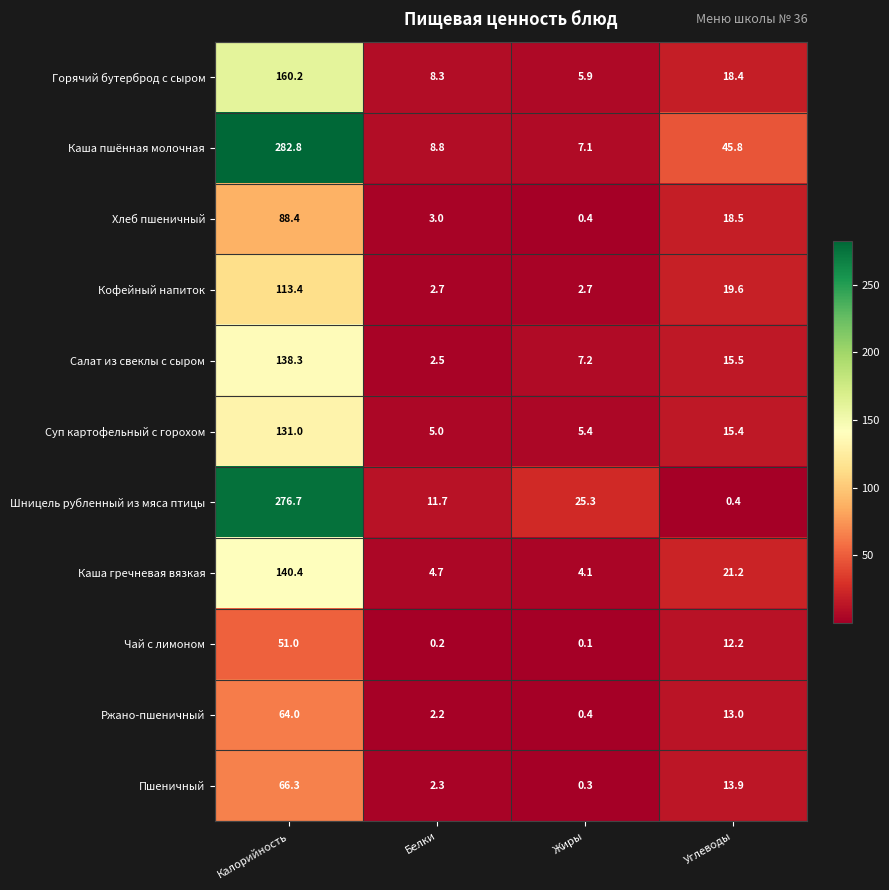

Which series has the largest total across all categories?

Каша пшённая молочная